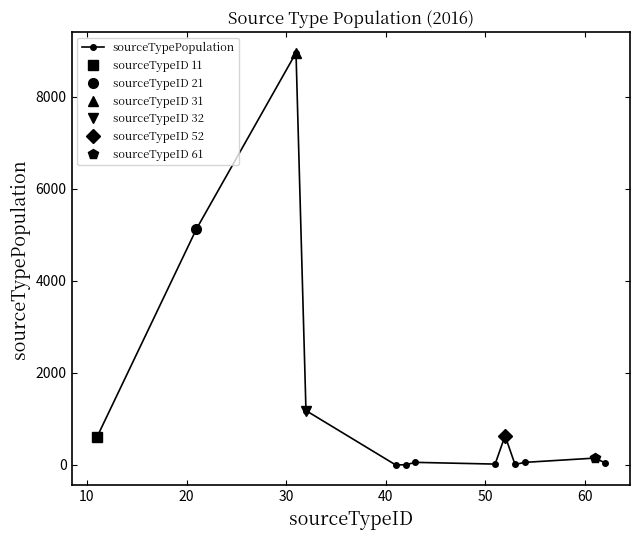

How many points are lower than both their immediate neighbors (excluding endpoints)?

3